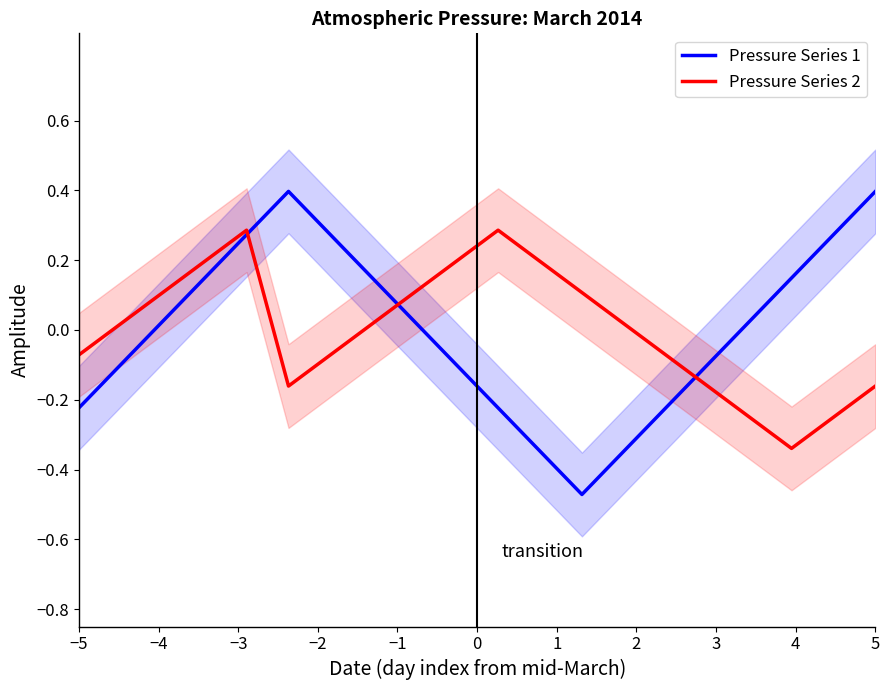

What are all the series names shown in the legend?

Pressure Series 1, Pressure Series 2